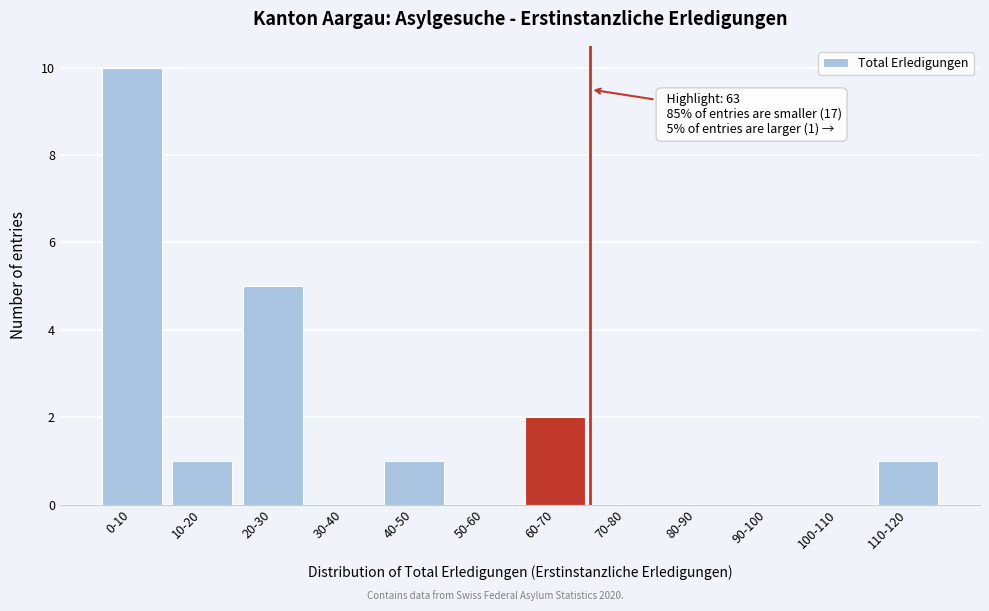

Reading left to right, what are all the values shown in this chart?

0-10=10	10-20=1	20-30=5	30-40=0	40-50=1	50-60=0	60-70=2	70-80=0	80-90=0	90-100=0	100-110=0	110-120=1